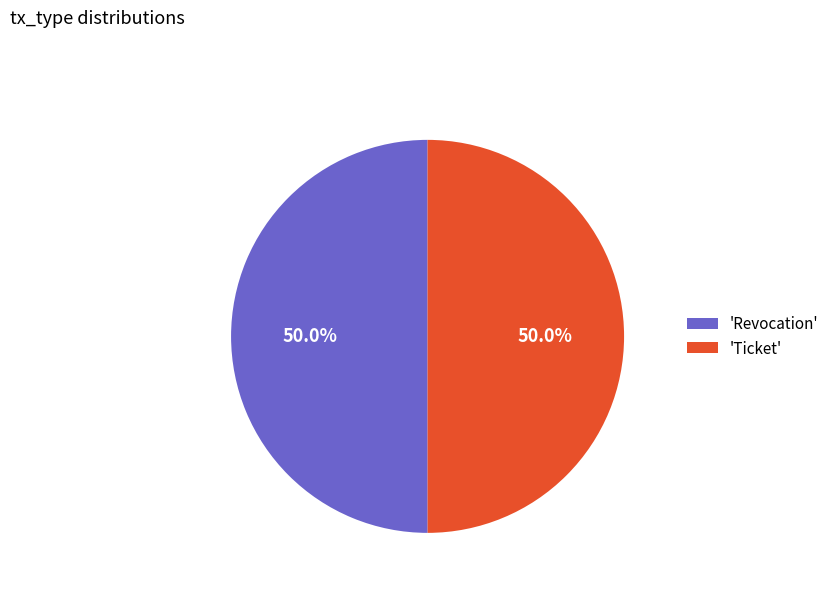

What portion of the pie excludes 'Ticket'?

50.0%